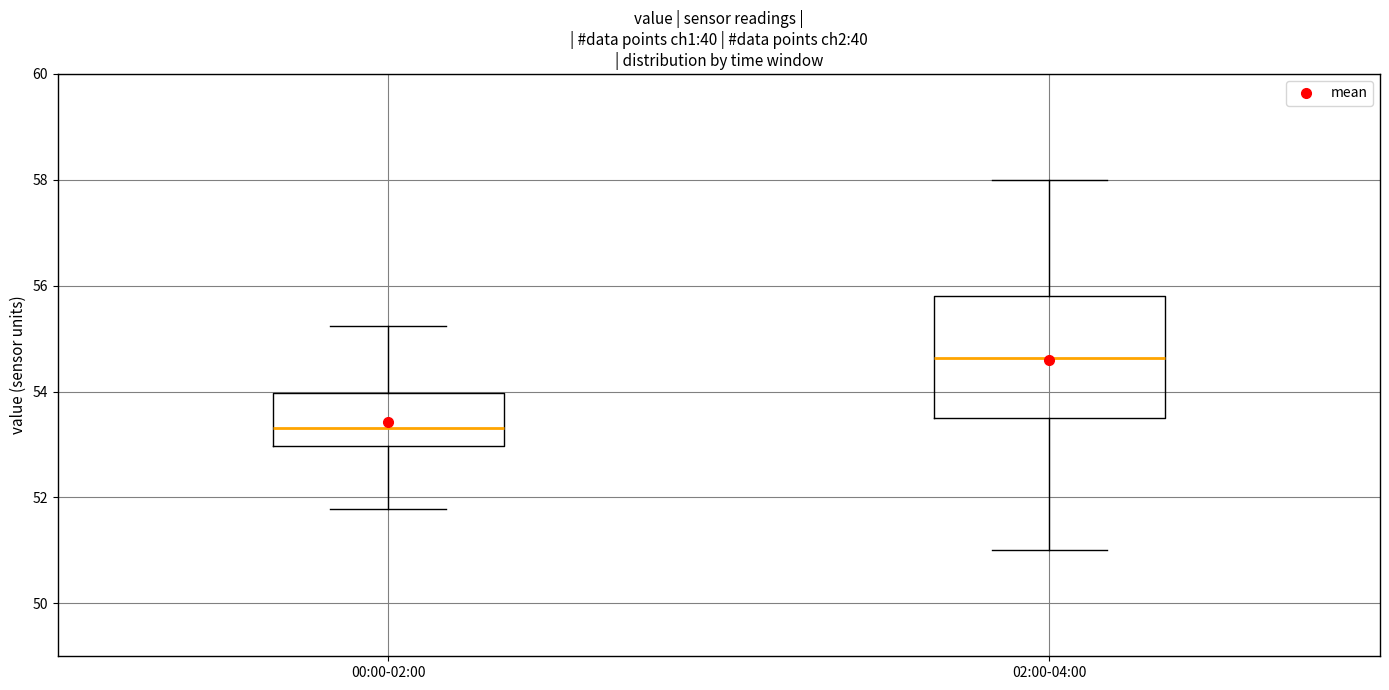

Which box's median line is the lowest?

00:00-02:00